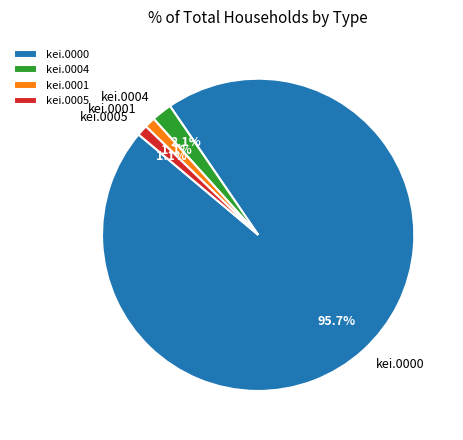

Is there a majority slice in this chart?

Yes